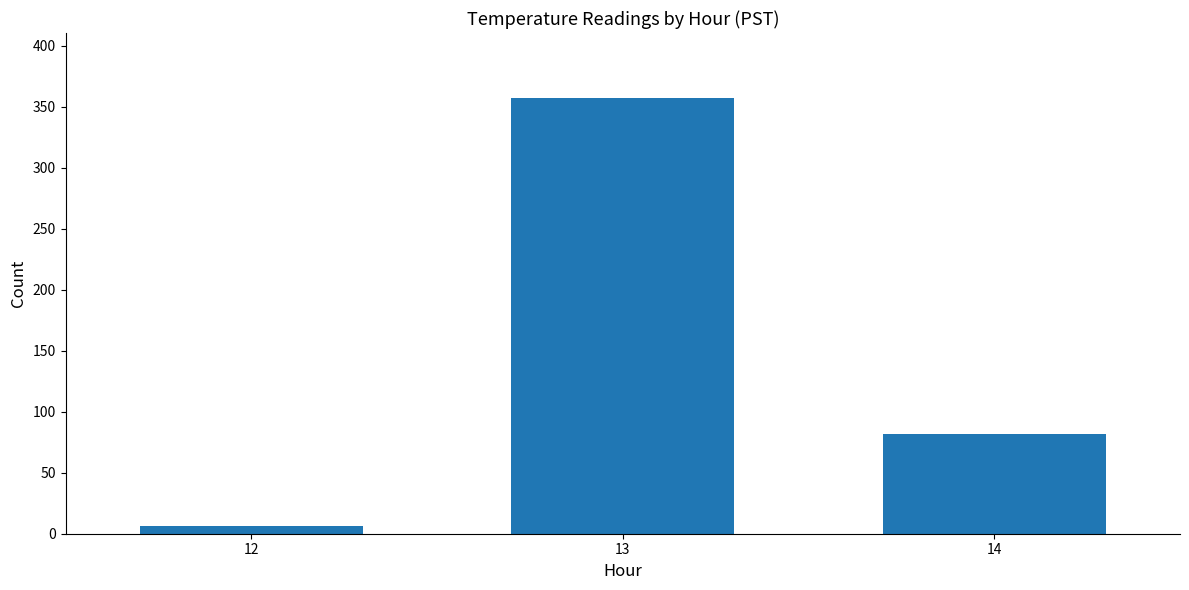

Reading left to right, list all the values displayed in this chart.

6	357	82